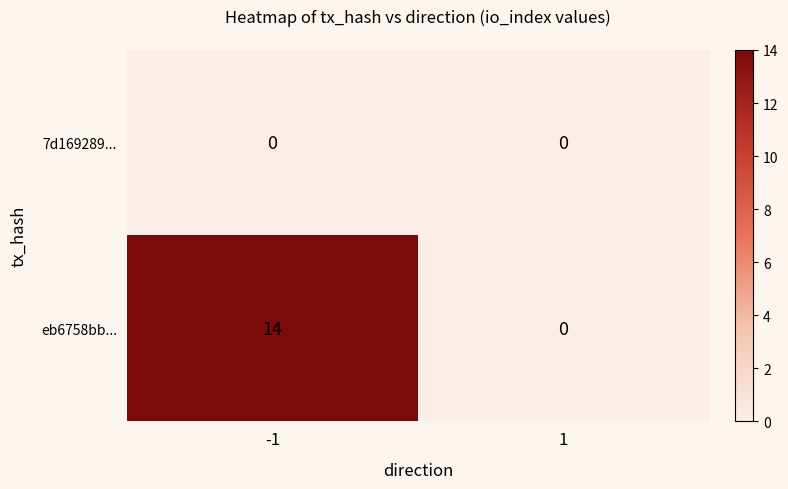

What is the average value of the eb6758bb... series?

7